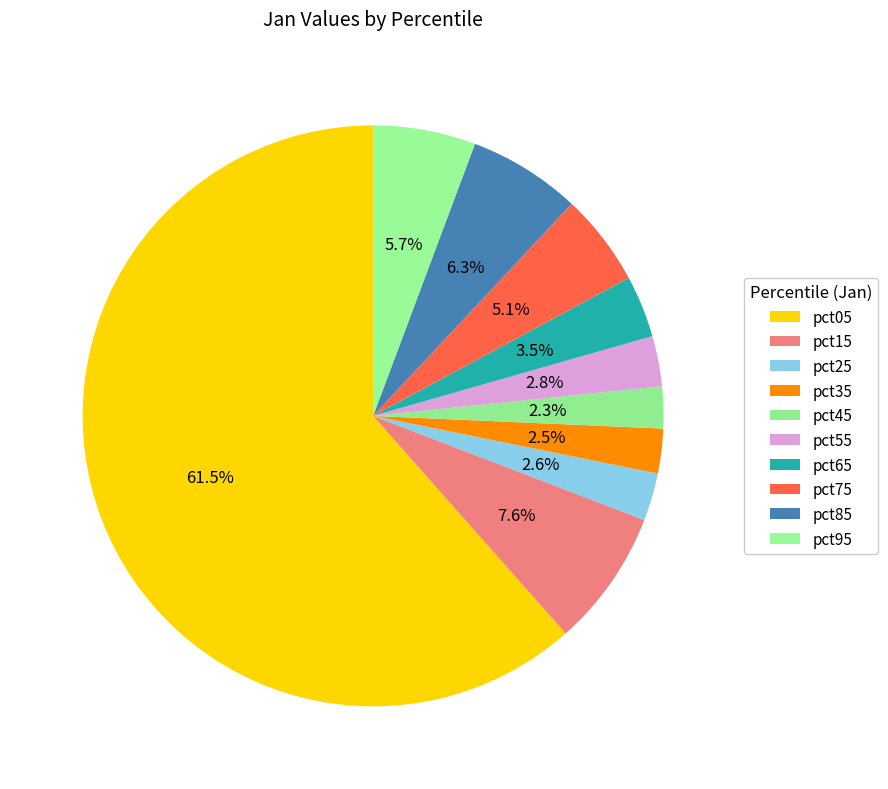

Is pct35 the majority of the pie?

No